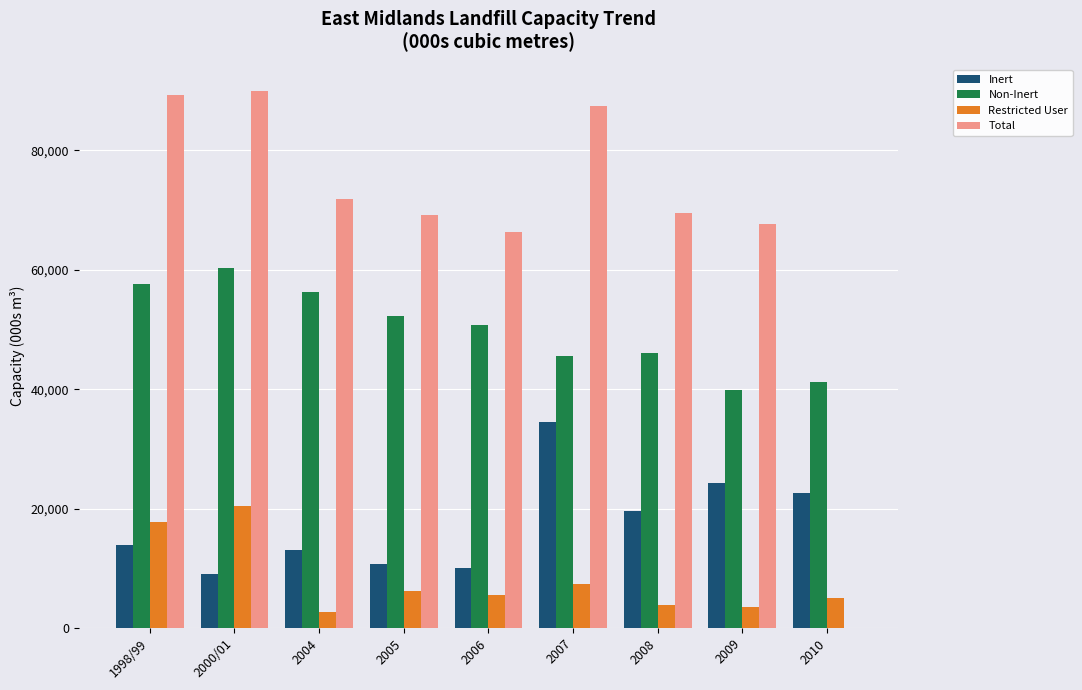

Between 1998/99 and 2006, which series saw the biggest shift?

Total